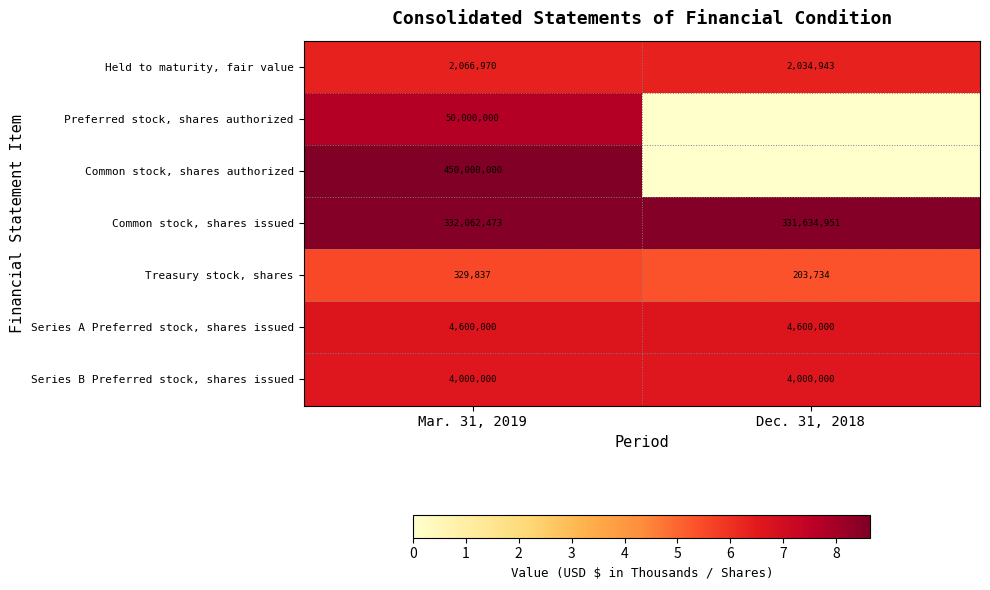

Where is Held to maturity, fair value nearest to the value 2050956?

Dec. 31, 2018